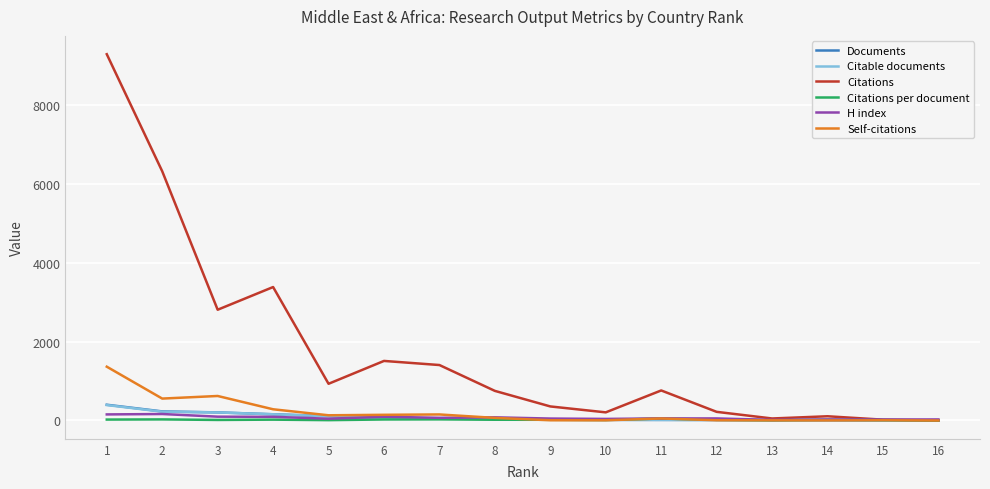

Between 1 and 13, which series saw the biggest shift?

Citations